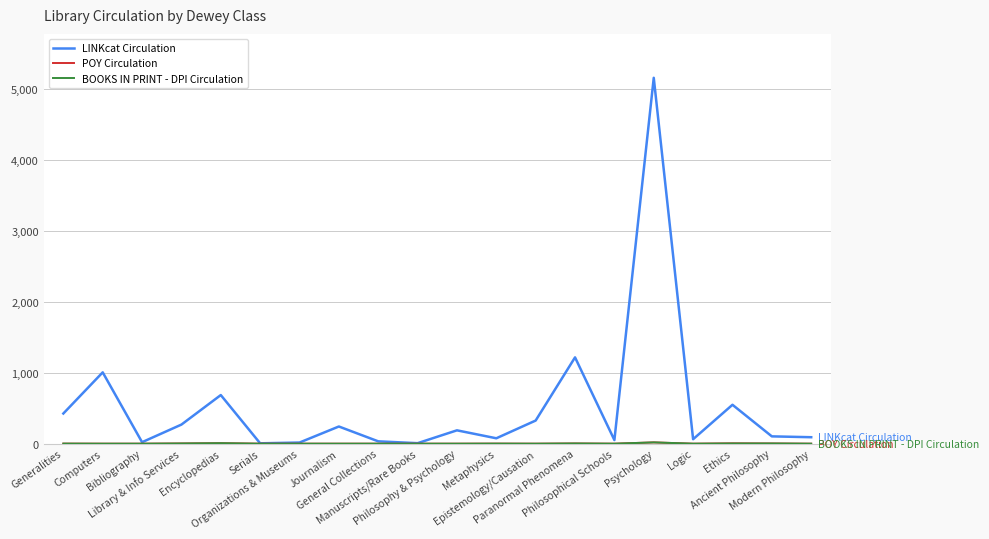

Is this an area chart (filled region under the line)?

No